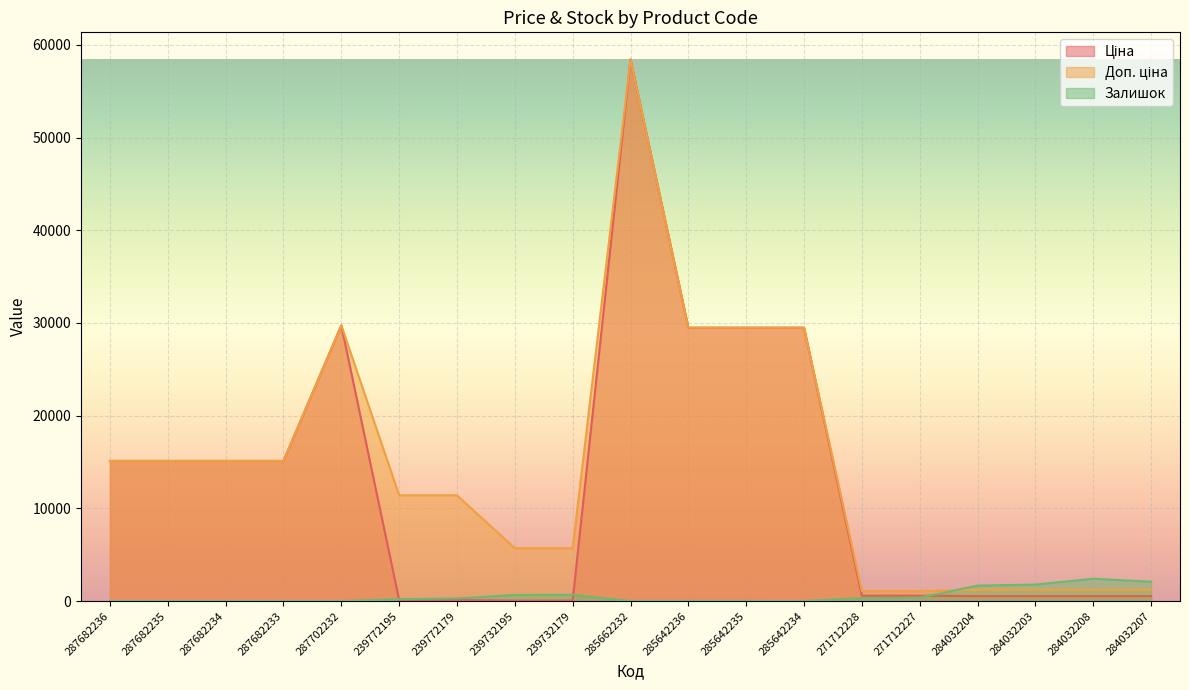

How many times do Ціна and Залишок cross each other?

3